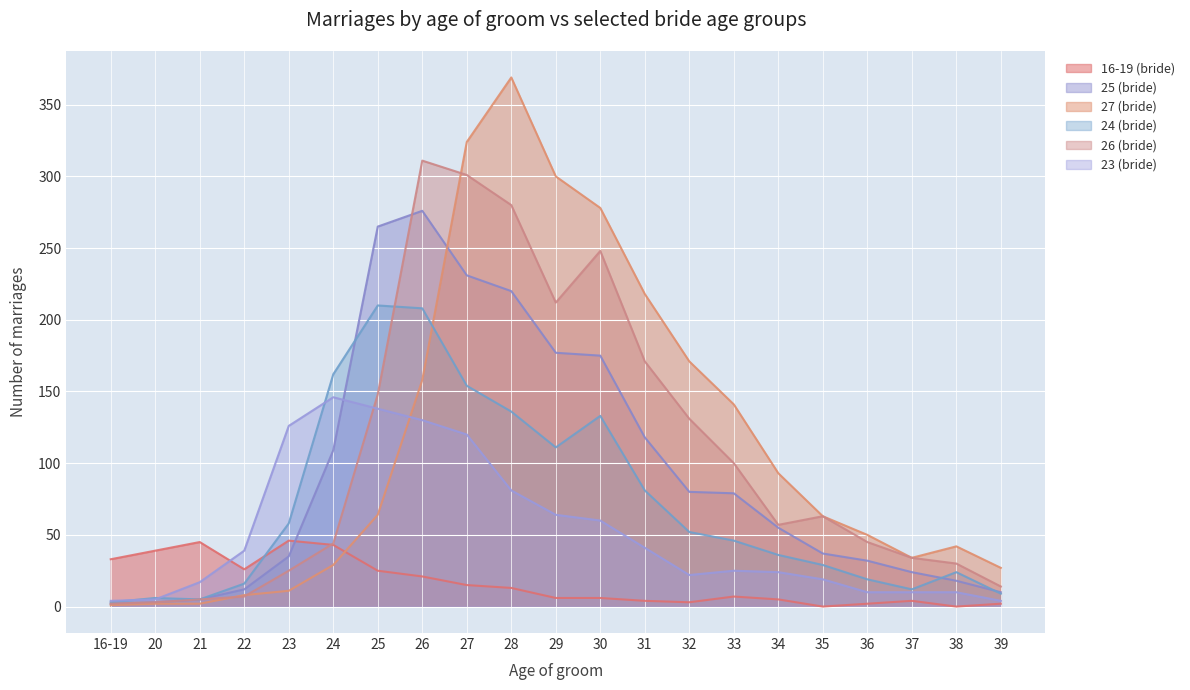

At which label is 24 (bride) closest to 106?

29